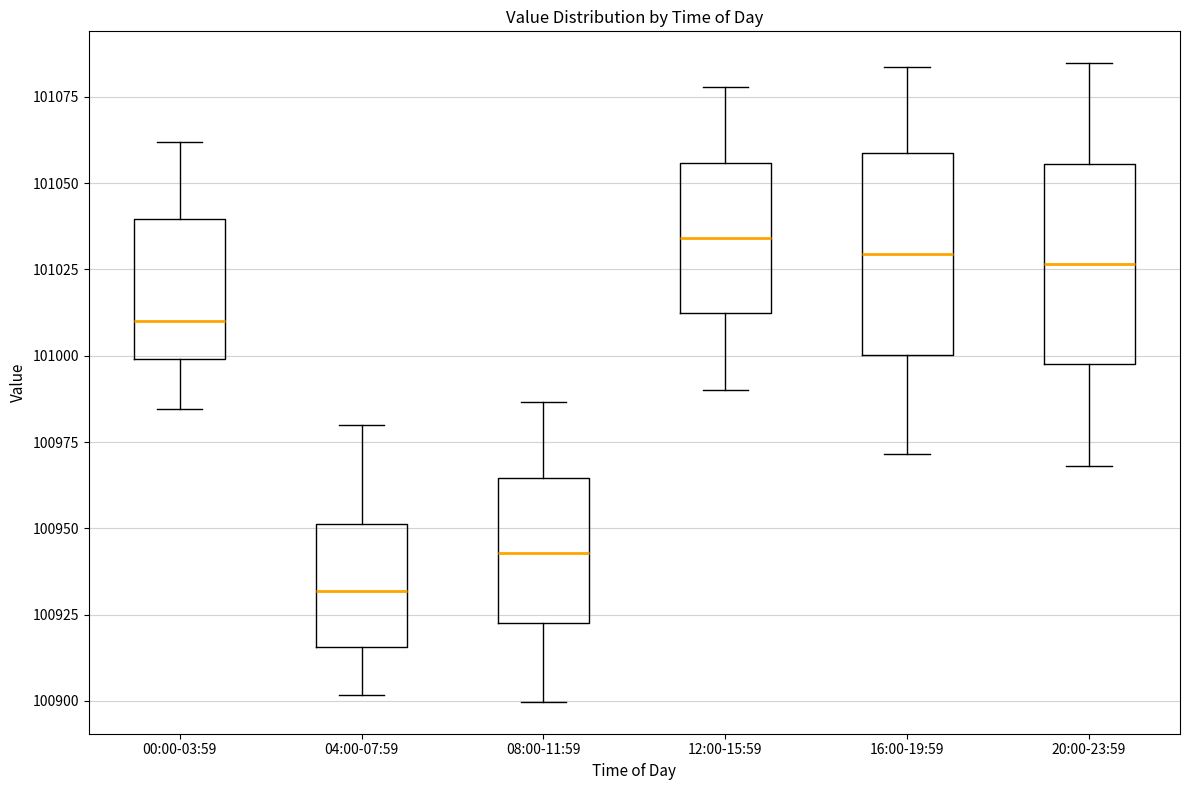

Reading left to right, transcribe this box plot: for each box, give where its median line is, the range the box spans, and where its two whiskers end, as read against the y-axis. The values are not printed on the chart, so give them approximately, as read against the axis.

00:00-03:59: median 101010, box 101000 to 101040, whiskers 100985 to 101060
04:00-07:59: median 100930, box 100915 to 100950, whiskers 100900 to 100980
08:00-11:59: median 100945, box 100920 to 100965, whiskers 100900 to 100985
12:00-15:59: median 101035, box 101010 to 101055, whiskers 100990 to 101080
16:00-19:59: median 101030, box 101000 to 101060, whiskers 100970 to 101085
20:00-23:59: median 101025, box 101000 to 101055, whiskers 100970 to 101085